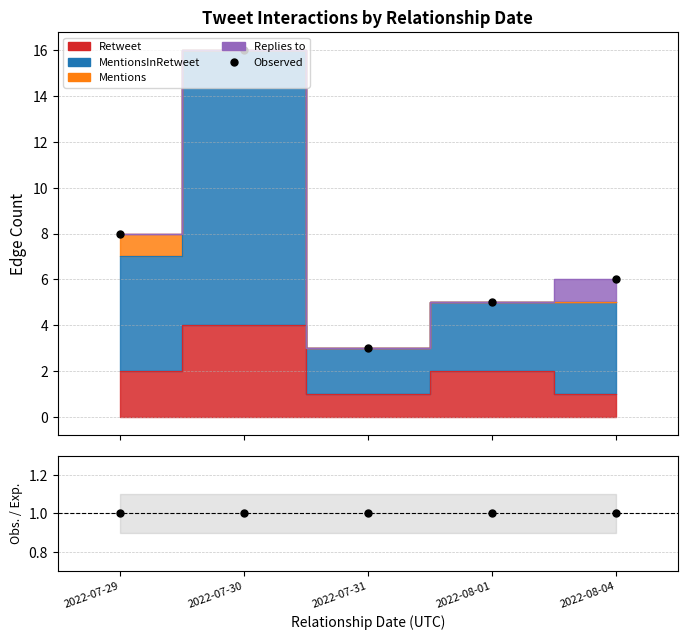

Which series has the largest range (max minus min)?

Observed